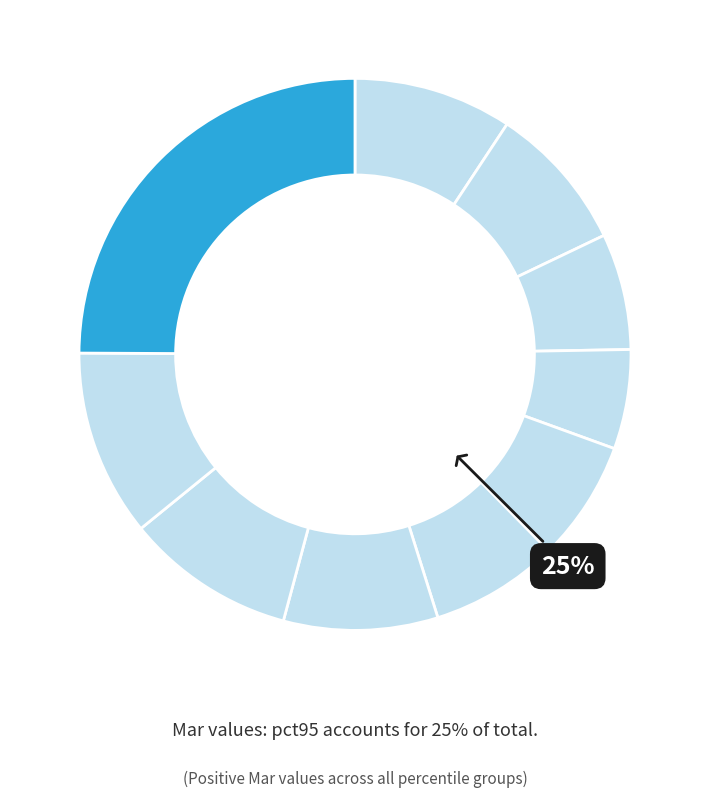

How much of the chart is everything except pct95?

75.1%